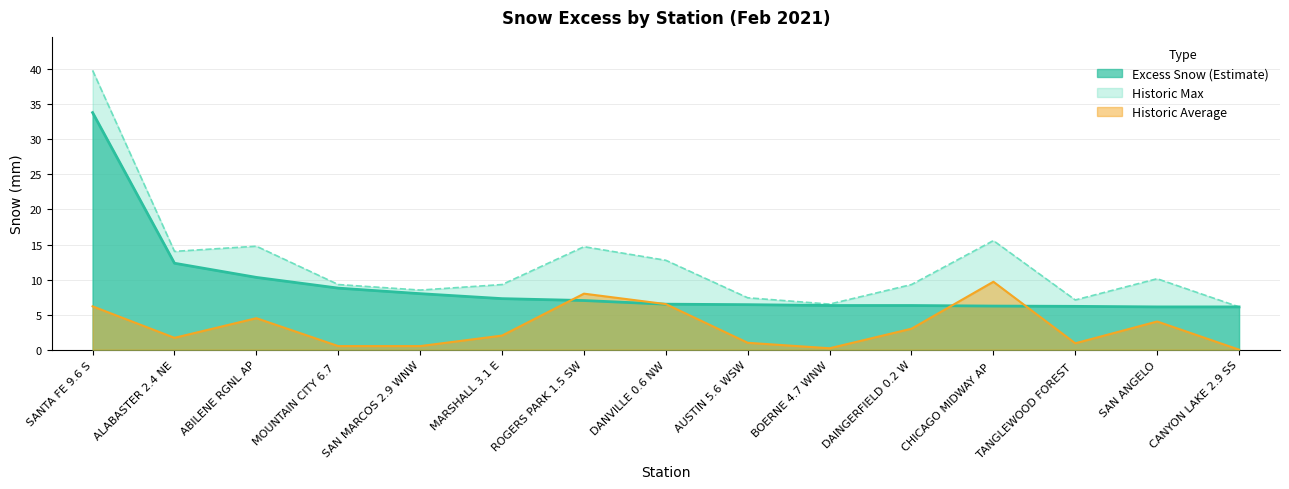

List the labels in order of Historic Max value, smallest first.

CANYON LAKE 2.9 SS, BOERNE 4.7 WNW, TANGLEWOOD FOREST, AUSTIN 5.6 WSW, SAN MARCOS 2.9 WNW, MOUNTAIN CITY 6.7, MARSHALL 3.1 E, DAINGERFIELD 0.2 W, SAN ANGELO, DANVILLE 0.6 NW, ALABASTER 2.4 NE, ROGERS PARK 1.5 SW, ABILENE RGNL AP, CHICAGO MIDWAY AP, SANTA FE 9.6 S